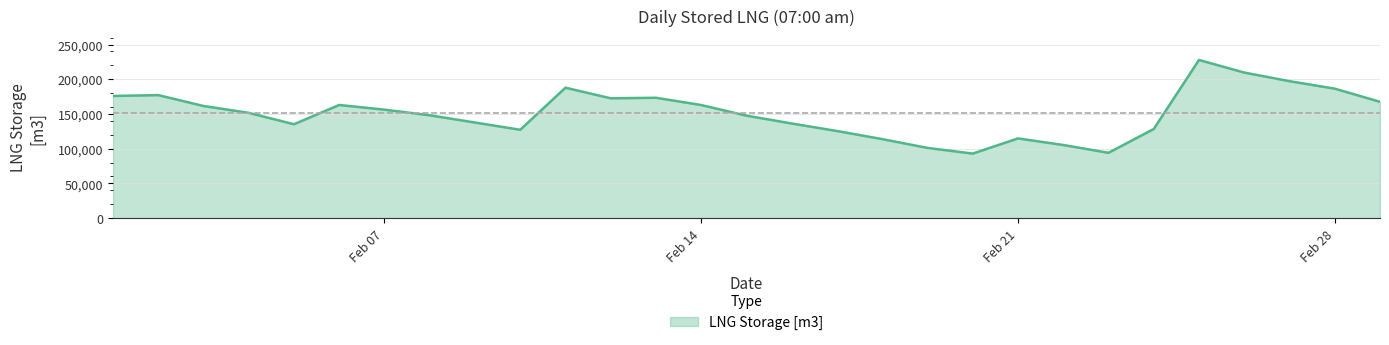

True or false: there are more than 1 points higher than both neighbors.

True